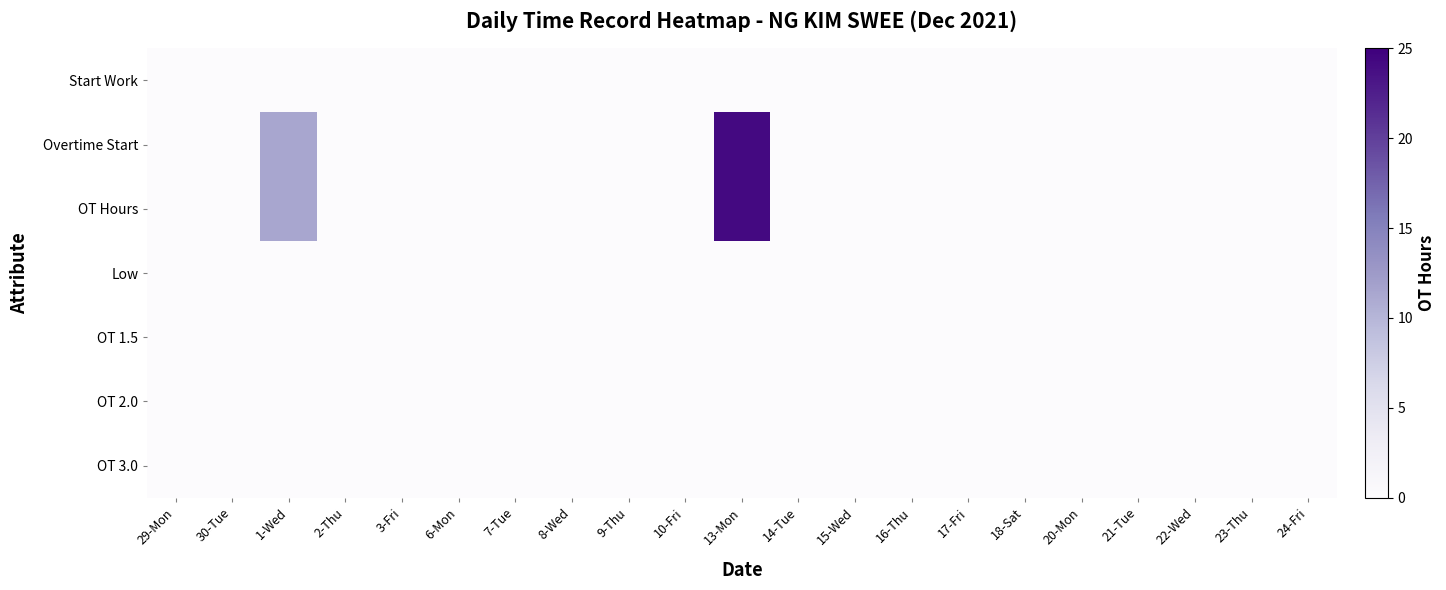

Reading left to right, transcribe all the data shown in this chart.

Start Work: 29-Mon=0.0	30-Tue=0.0	1-Wed=0.0	2-Thu=0.0	3-Fri=0.0	6-Mon=0.0	7-Tue=0.0	8-Wed=0.0	9-Thu=0.0	10-Fri=0.0	13-Mon=0.0	14-Tue=0.0	15-Wed=0.0	16-Thu=0.0	17-Fri=0.0	18-Sat=0.0	20-Mon=0.0	21-Tue=0.0	22-Wed=0.0	23-Thu=0.0	24-Fri=0.0
Overtime Start: 29-Mon=0.0	30-Tue=0.0	1-Wed=11.3	2-Thu=0.0	3-Fri=0.0	6-Mon=0.0	7-Tue=0.0	8-Wed=0.0	9-Thu=0.0	10-Fri=0.0	13-Mon=24.1	14-Tue=0.0	15-Wed=0.0	16-Thu=0.0	17-Fri=0.0	18-Sat=0.0	20-Mon=0.0	21-Tue=0.0	22-Wed=0.0	23-Thu=0.0	24-Fri=0.0
OT Hours: 29-Mon=0.0	30-Tue=0.0	1-Wed=11.3	2-Thu=0.0	3-Fri=0.0	6-Mon=0.0	7-Tue=0.0	8-Wed=0.0	9-Thu=0.0	10-Fri=0.0	13-Mon=24.1	14-Tue=0.0	15-Wed=0.0	16-Thu=0.0	17-Fri=0.0	18-Sat=0.0	20-Mon=0.0	21-Tue=0.0	22-Wed=0.0	23-Thu=0.0	24-Fri=0.0
Low: 29-Mon=0.0	30-Tue=0.0	1-Wed=0.0	2-Thu=0.0	3-Fri=0.0	6-Mon=0.0	7-Tue=0.0	8-Wed=0.0	9-Thu=0.0	10-Fri=0.0	13-Mon=0.0	14-Tue=0.0	15-Wed=0.0	16-Thu=0.0	17-Fri=0.0	18-Sat=0.0	20-Mon=0.0	21-Tue=0.0	22-Wed=0.0	23-Thu=0.0	24-Fri=0.0
OT 1.5: 29-Mon=0.0	30-Tue=0.0	1-Wed=0.0	2-Thu=0.0	3-Fri=0.0	6-Mon=0.0	7-Tue=0.0	8-Wed=0.0	9-Thu=0.0	10-Fri=0.0	13-Mon=0.0	14-Tue=0.0	15-Wed=0.0	16-Thu=0.0	17-Fri=0.0	18-Sat=0.0	20-Mon=0.0	21-Tue=0.0	22-Wed=0.0	23-Thu=0.0	24-Fri=0.0
OT 2.0: 29-Mon=0.0	30-Tue=0.0	1-Wed=0.0	2-Thu=0.0	3-Fri=0.0	6-Mon=0.0	7-Tue=0.0	8-Wed=0.0	9-Thu=0.0	10-Fri=0.0	13-Mon=0.0	14-Tue=0.0	15-Wed=0.0	16-Thu=0.0	17-Fri=0.0	18-Sat=0.0	20-Mon=0.0	21-Tue=0.0	22-Wed=0.0	23-Thu=0.0	24-Fri=0.0
OT 3.0: 29-Mon=0.0	30-Tue=0.0	1-Wed=0.0	2-Thu=0.0	3-Fri=0.0	6-Mon=0.0	7-Tue=0.0	8-Wed=0.0	9-Thu=0.0	10-Fri=0.0	13-Mon=0.0	14-Tue=0.0	15-Wed=0.0	16-Thu=0.0	17-Fri=0.0	18-Sat=0.0	20-Mon=0.0	21-Tue=0.0	22-Wed=0.0	23-Thu=0.0	24-Fri=0.0